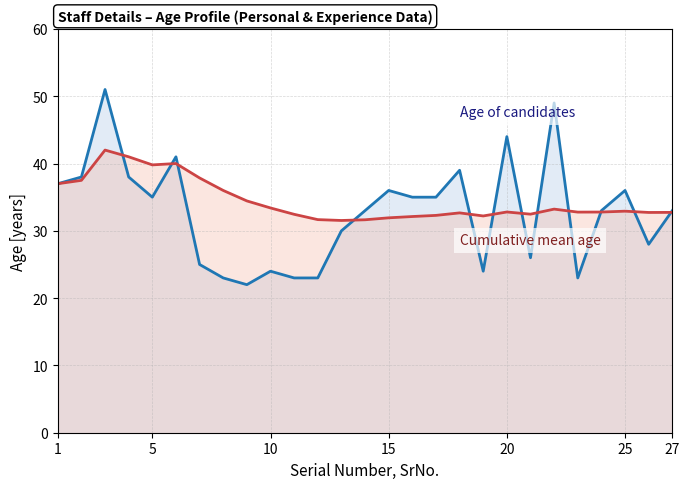

How many intersections are there between Cumulative mean age and Age of candidates?

12